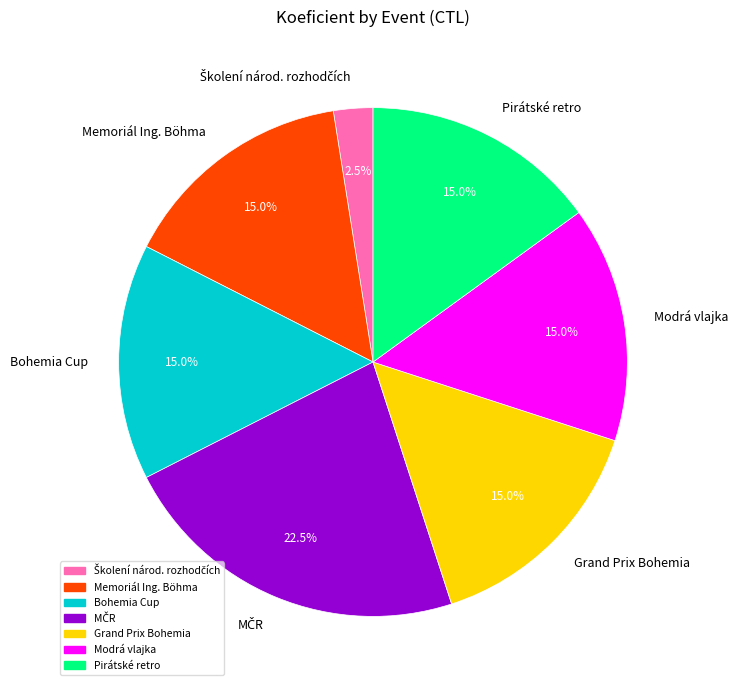

Count the number of slices in the pie.

7